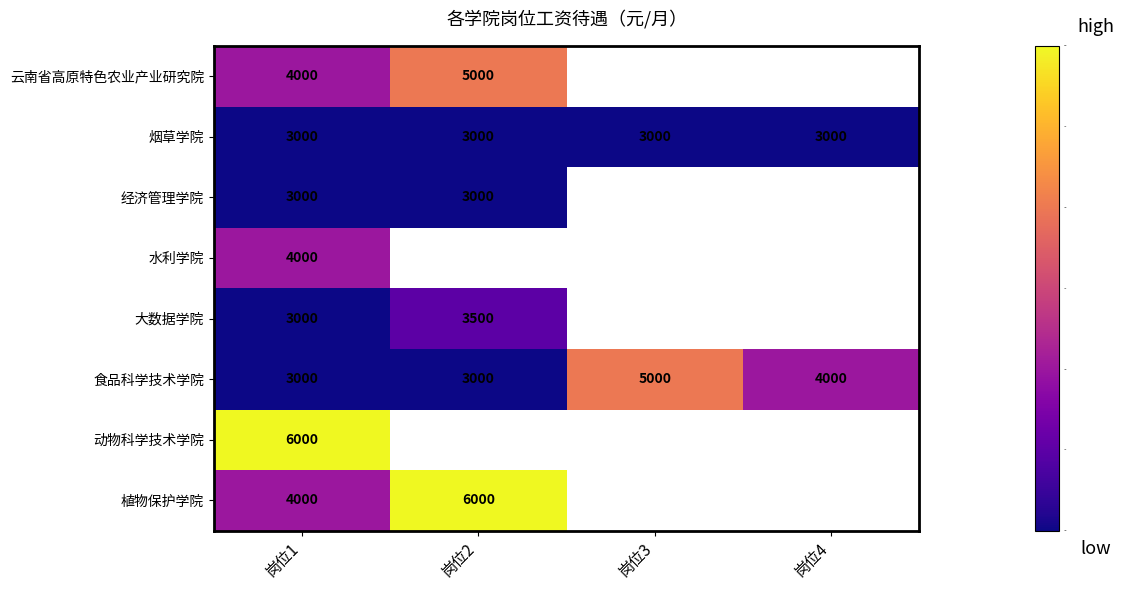

At how many categories does at least one series exceed 3002?

4